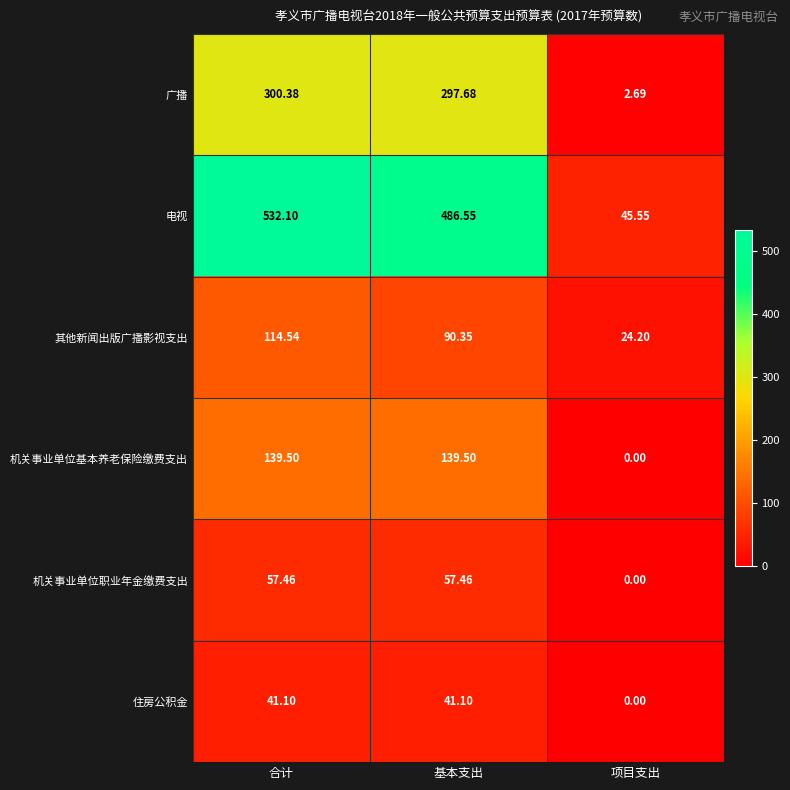

Rank the series by their maximum value, from lowest to highest.

住房公积金, 机关事业单位职业年金缴费支出, 其他新闻出版广播影视支出, 机关事业单位基本养老保险缴费支出, 广播, 电视